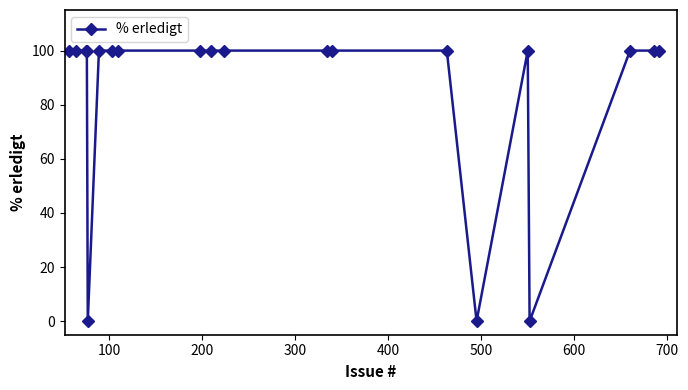

True or false: there are more than 0 points higher than both neighbors.

True